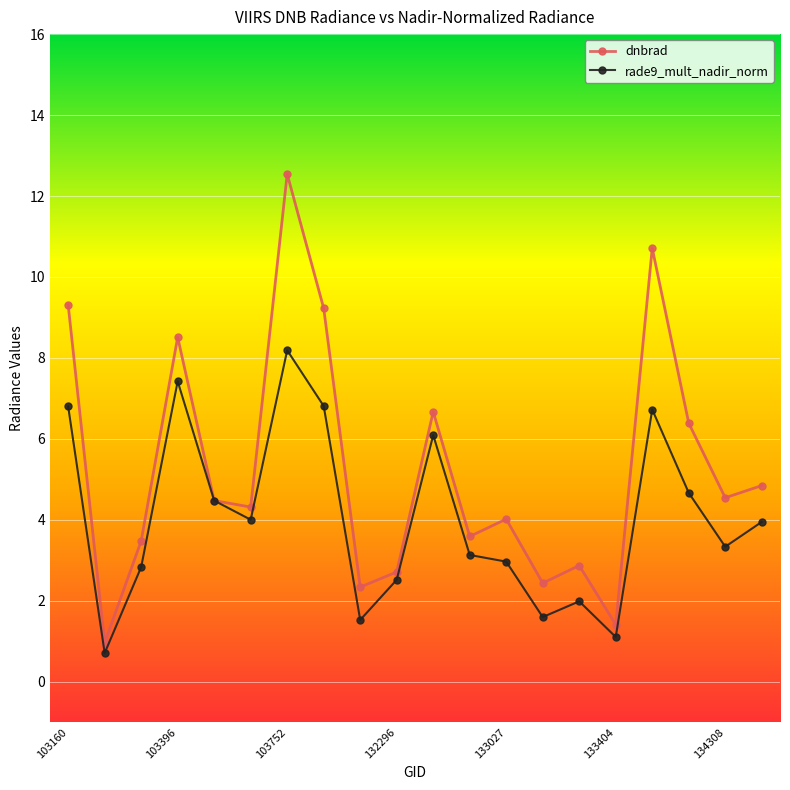

What is the difference between the second highest and second lowest values in the rade9_mult_nadir_norm series?

6.3